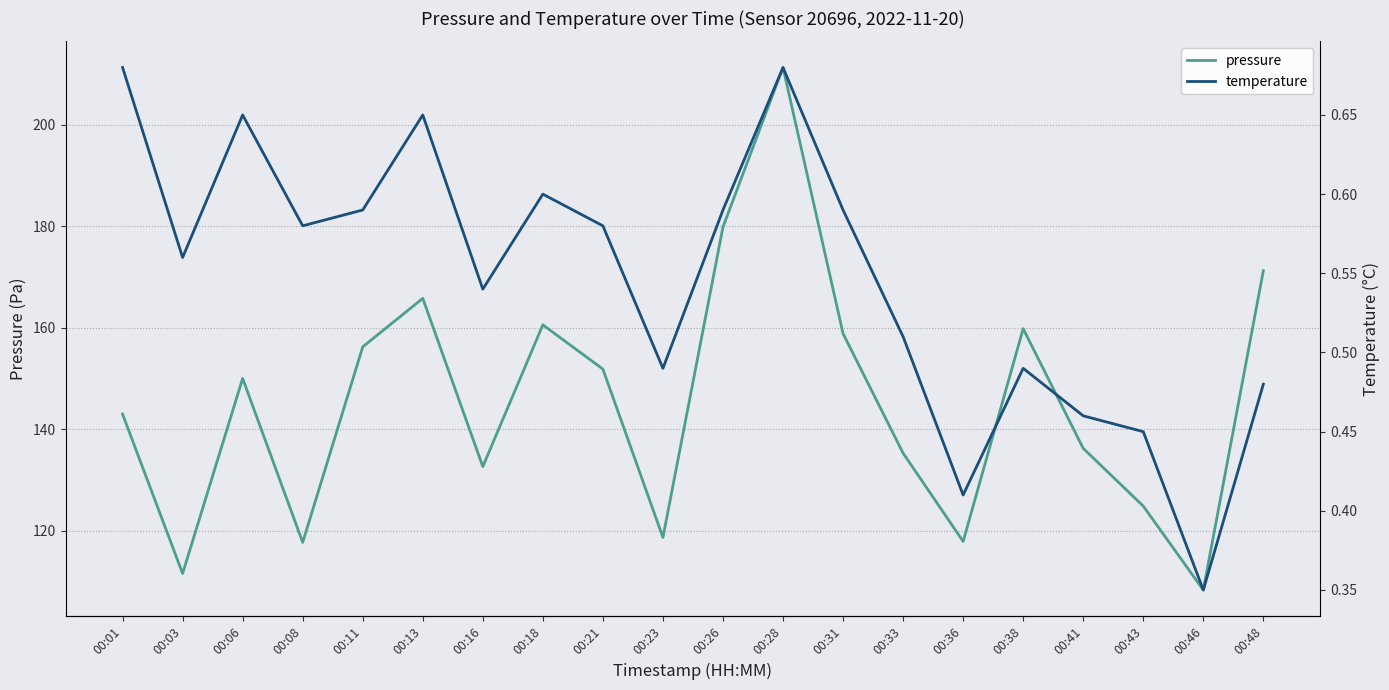

What is the value of the temperature point at the 14th from the left?

0.5